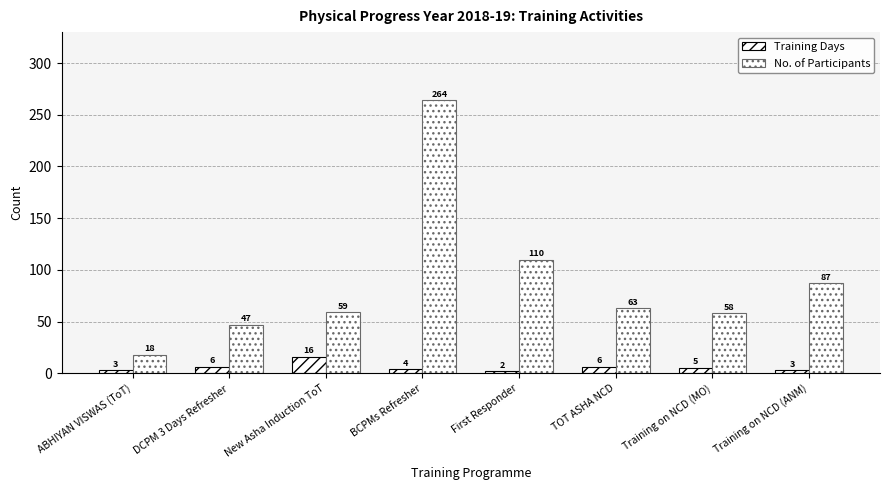

Count the number of data series in this chart.

2